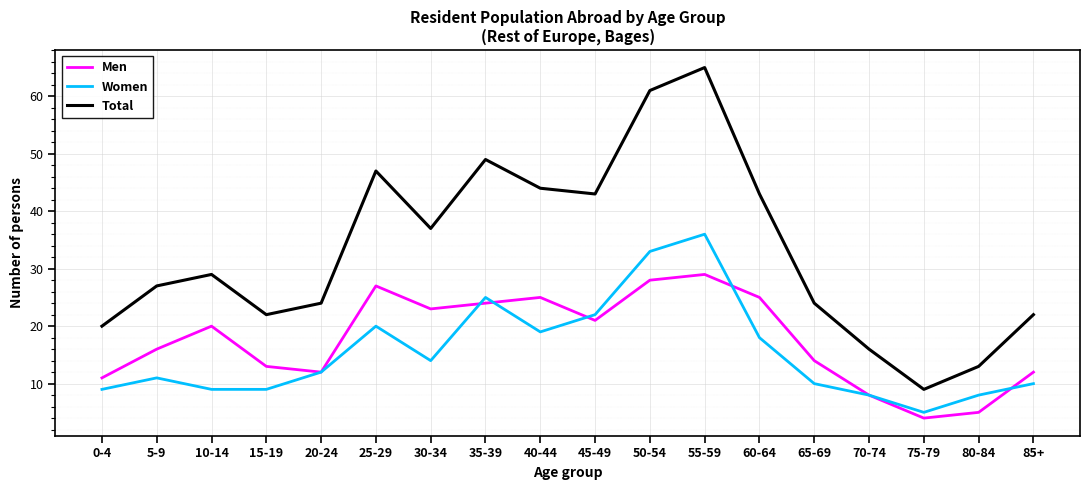

What position from the right is 30-34?

12